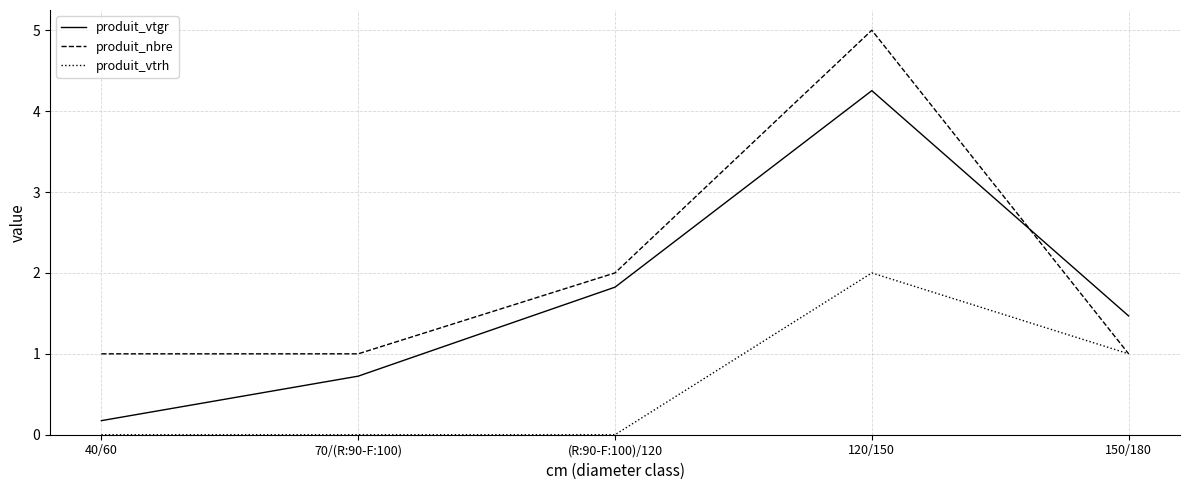

List the series in order of their overall mean, lowest first.

produit_vtrh, produit_vtgr, produit_nbre